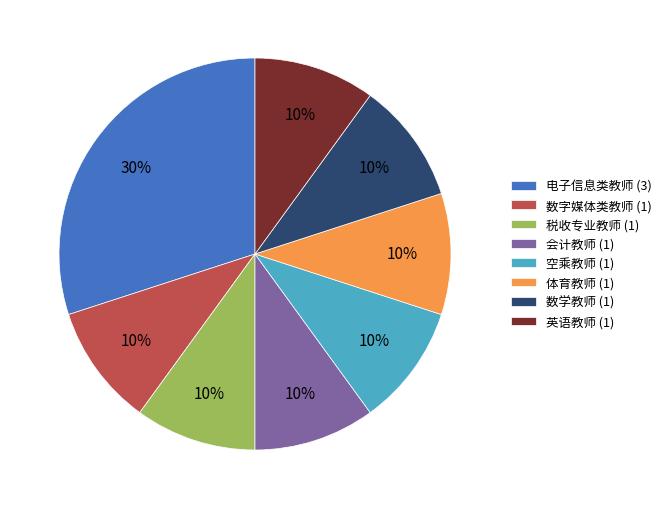

To the nearest percent, what percentage of the pie is 税收专业教师 (1)?

10%